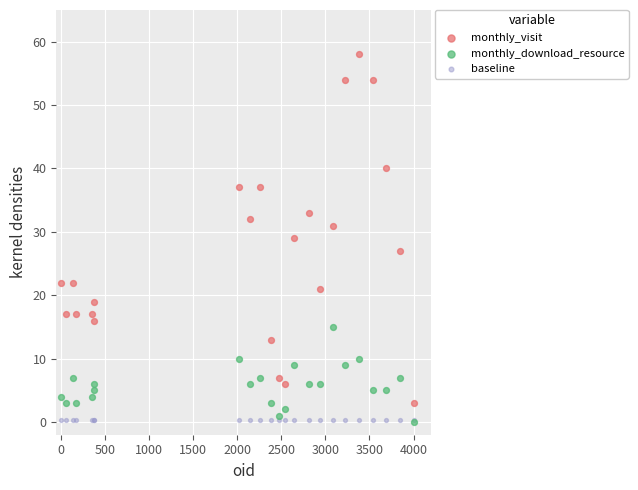

What are all the series names shown in the legend?

monthly_visit, monthly_download_resource, baseline